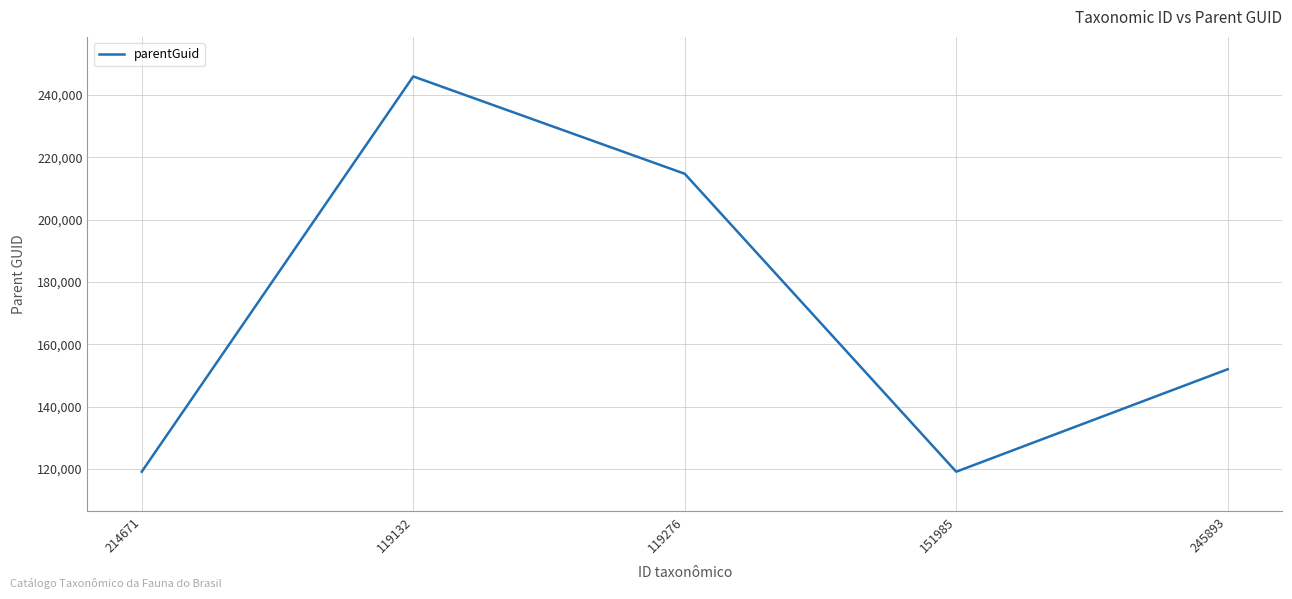

Reading right to left, list all the values displayed in this chart.

151985	119131	214671	245893	119131